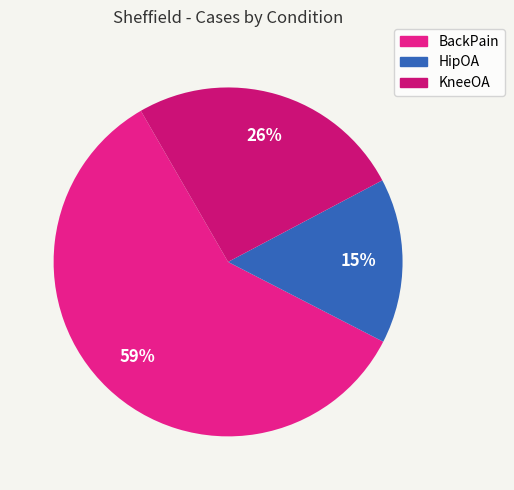

To the nearest percent, what portion does BackPain represent?

59%